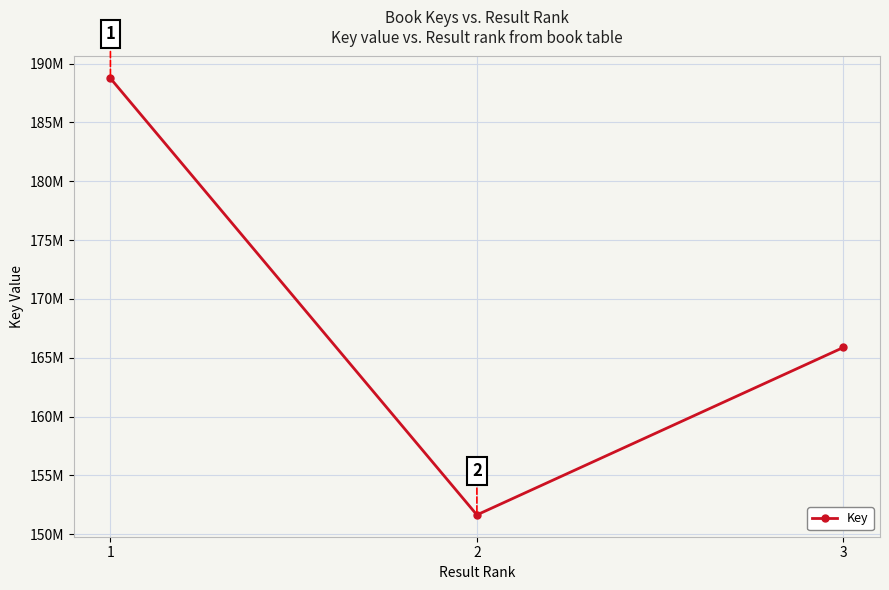

Approximately how many times larger is the value at 1 compared to 2?

1.2